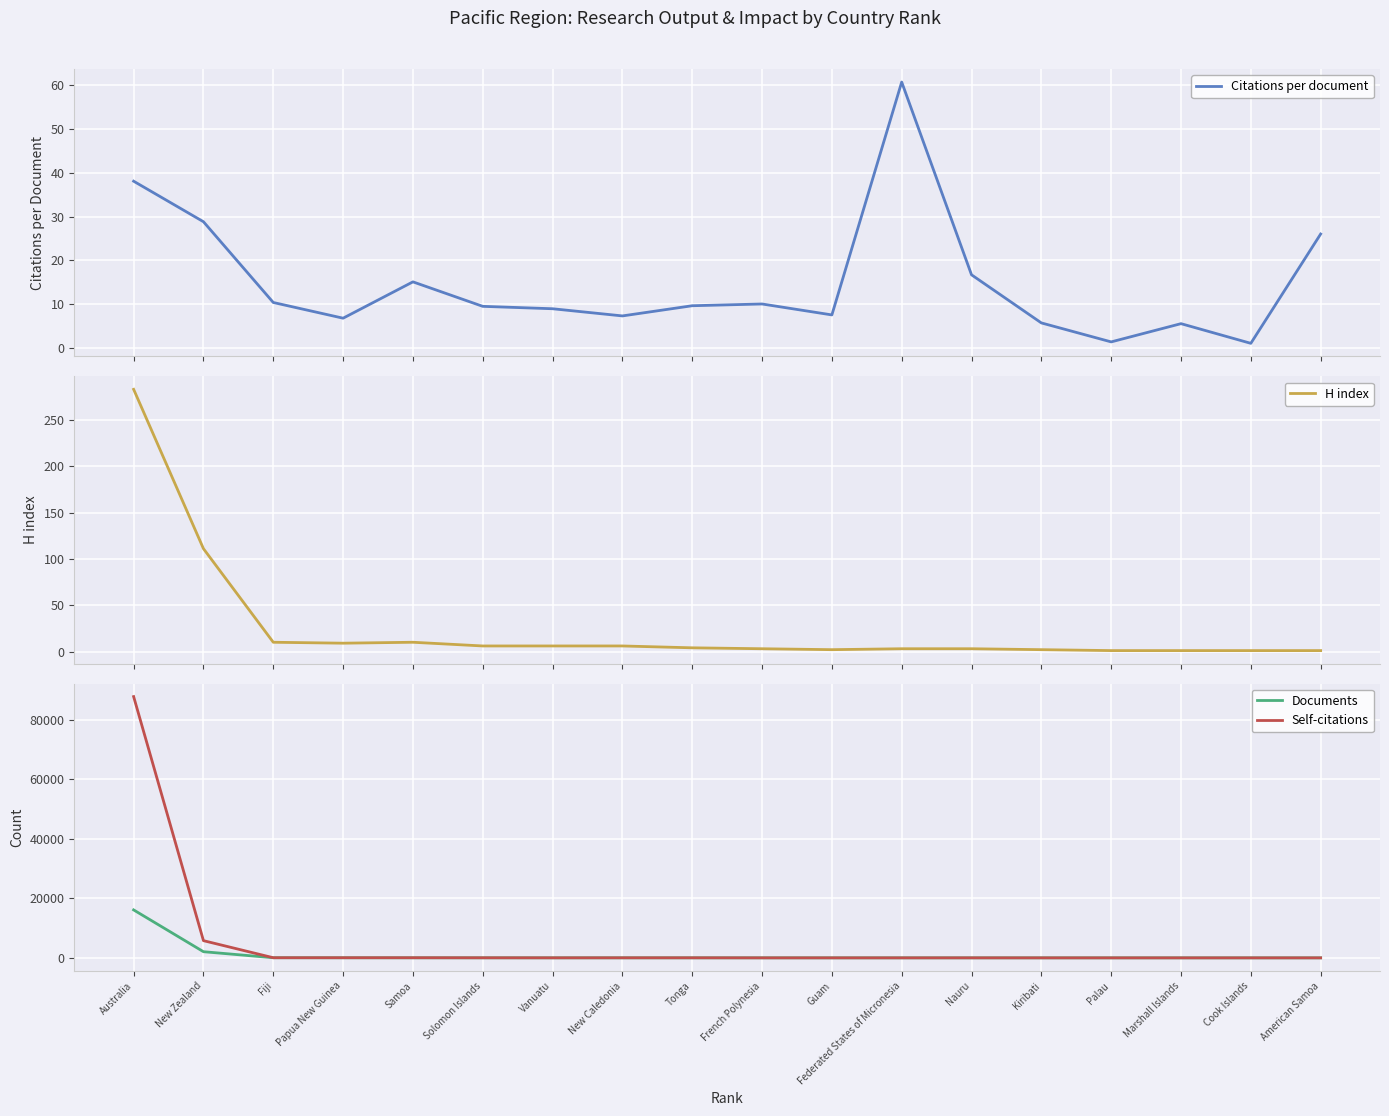

What is the difference between the second highest and second lowest values in the H index series?

110